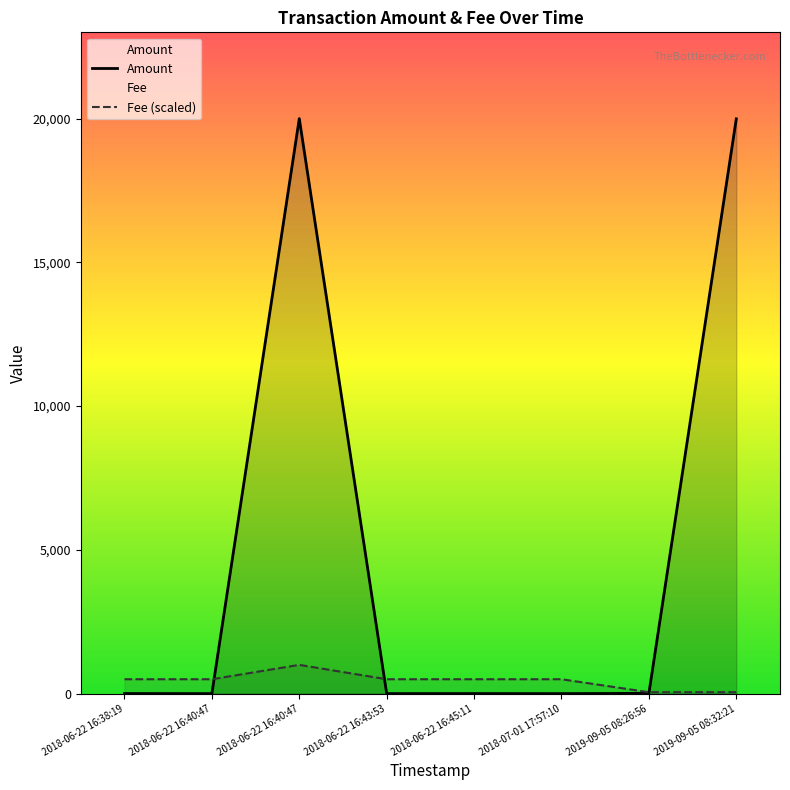

Reading left to right, transcribe all the data shown in this chart.

Amount: 3.0	0.0	19997.9	0.9	2.0	0.0	10.0	19989.0
Fee (scaled): 499.9	499.9	999.9	499.9	499.9	499.9	50.0	50.0